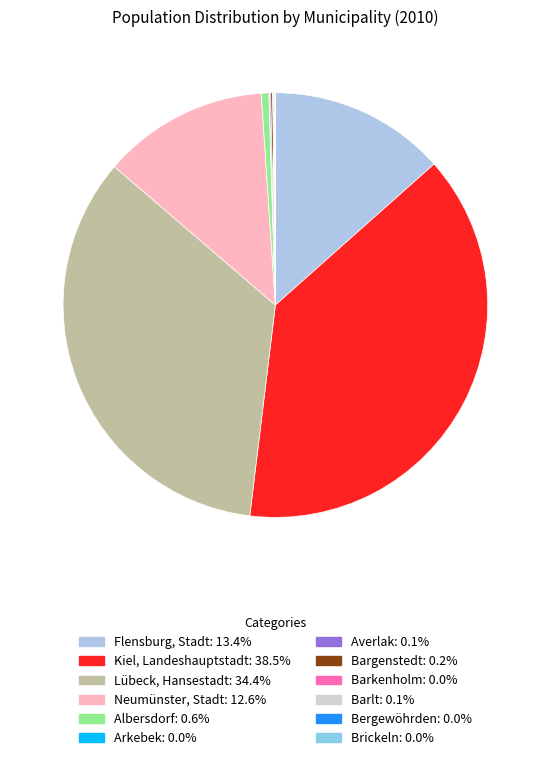

Which category has the smallest portion of the pie?

Bergewöhrden